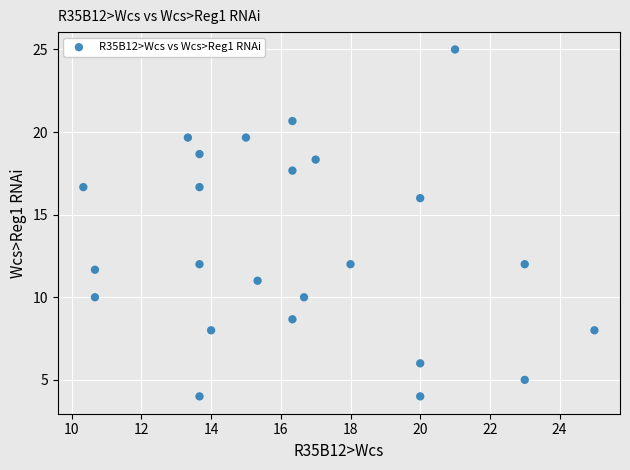

What is the range of X values (max minus min)?

14.7